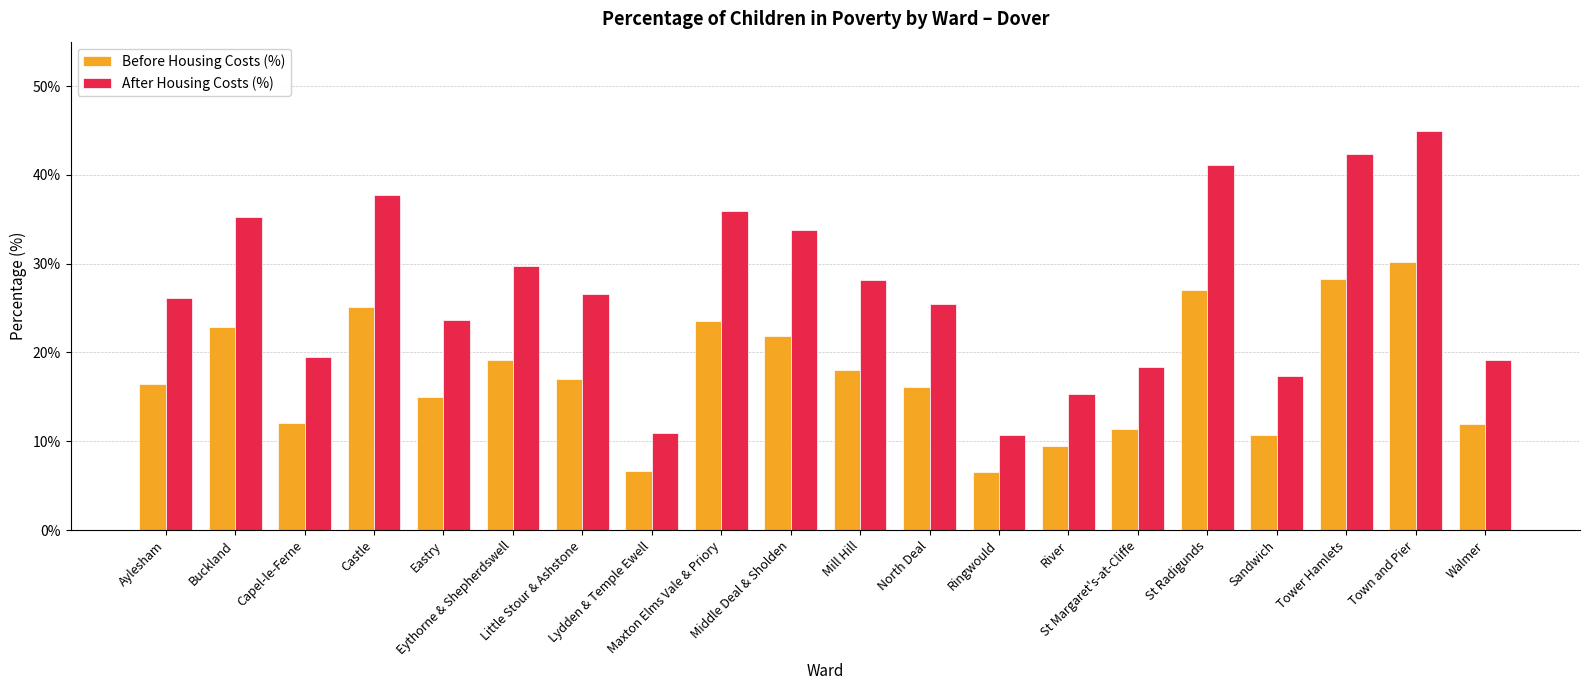

At Maxton Elms Vale & Priory, list the series in order from largest to smallest.

After Housing Costs (%), Before Housing Costs (%)